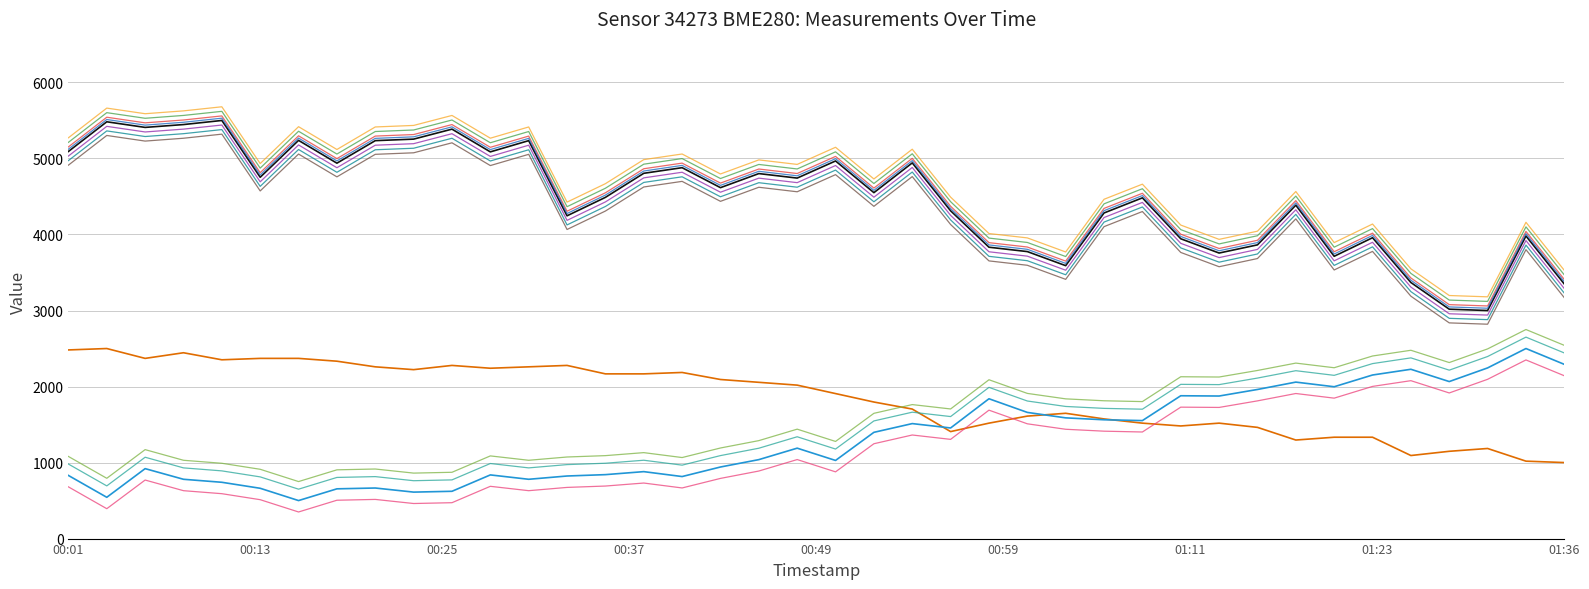

What is the minimum value shown in the chart?

350.0